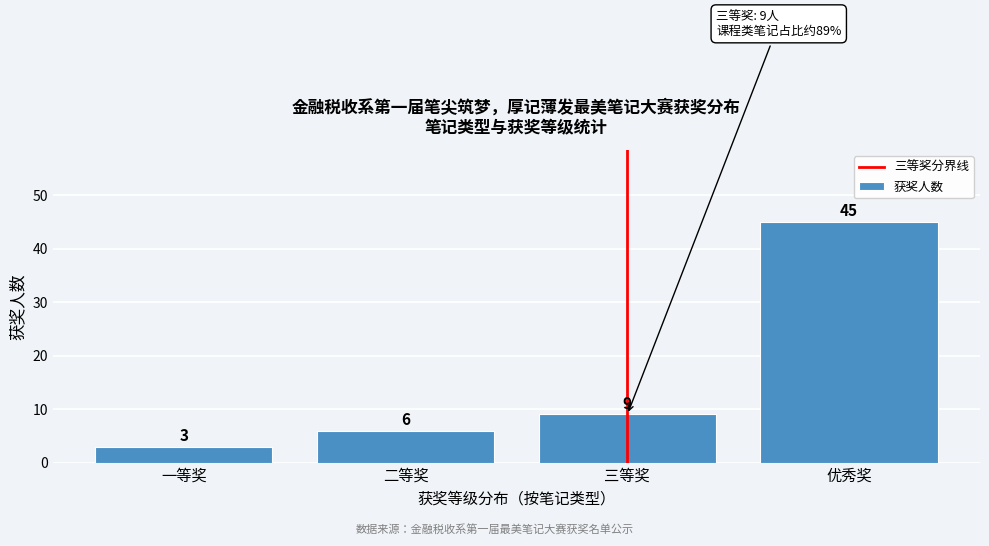

Reading left to right, what are all the values shown in this chart?

3	6	9	45